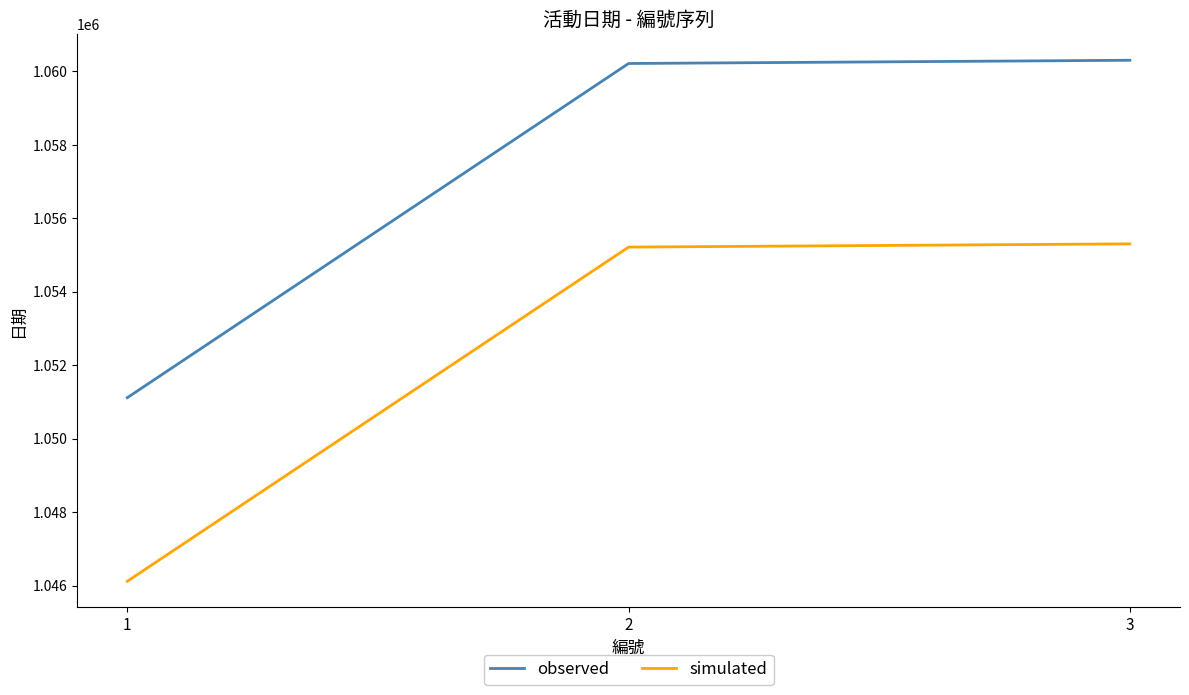

Is the value of simulated at 1 greater than the value of observed at 2?

No